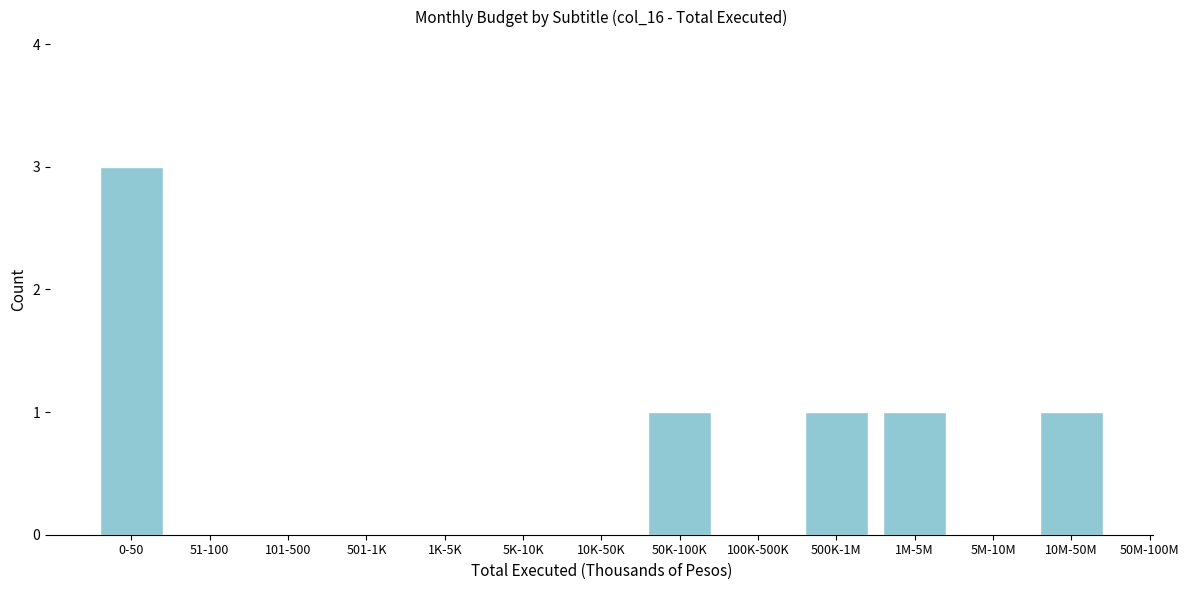

Reading left to right, list all the values displayed in this chart.

0-50=3	50K-100K=1	500K-1M=1	1M-5M=1	10M-50M=1